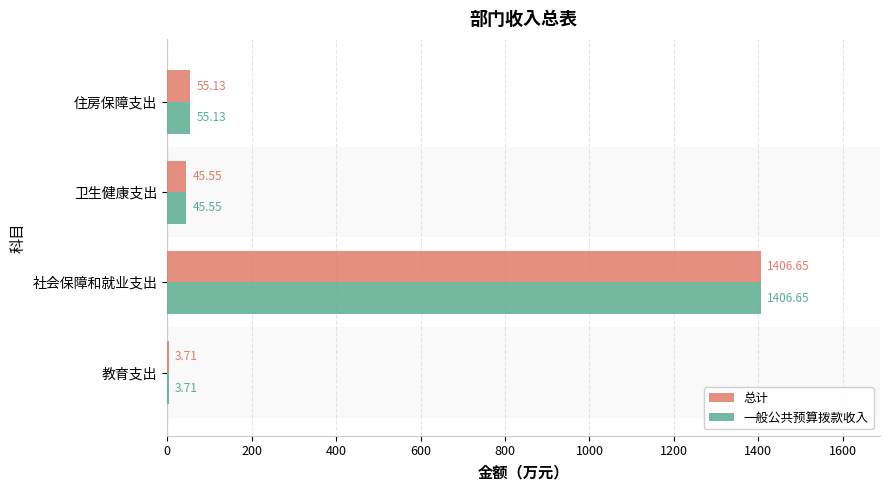

Where is 一般公共预算拨款收入 nearest to the value 705?

住房保障支出